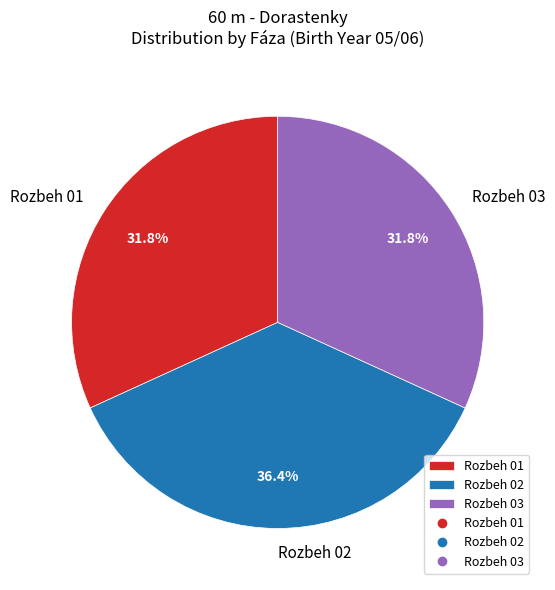

What percentage do Rozbeh 03 and Rozbeh 01 together represent?

63.6%